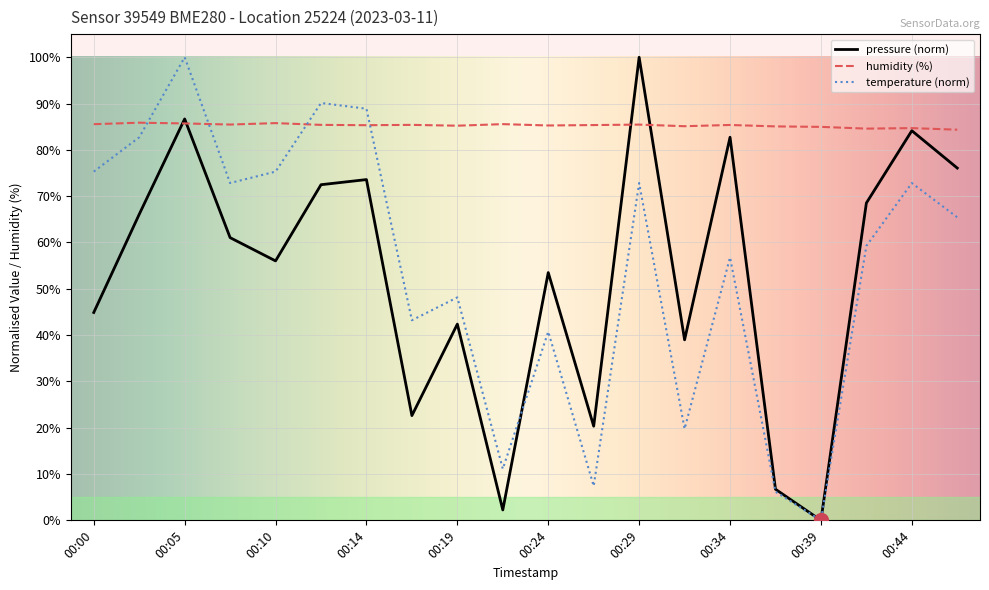

Which series has the largest total across all categories?

humidity (%)